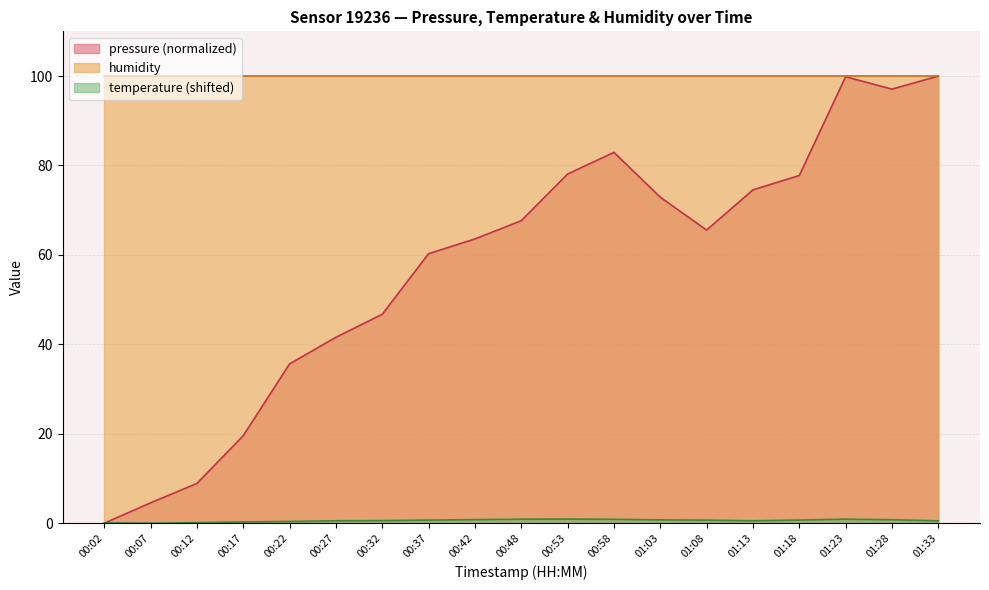

What is the value of the pressure point at the 15th from the left?

74.6